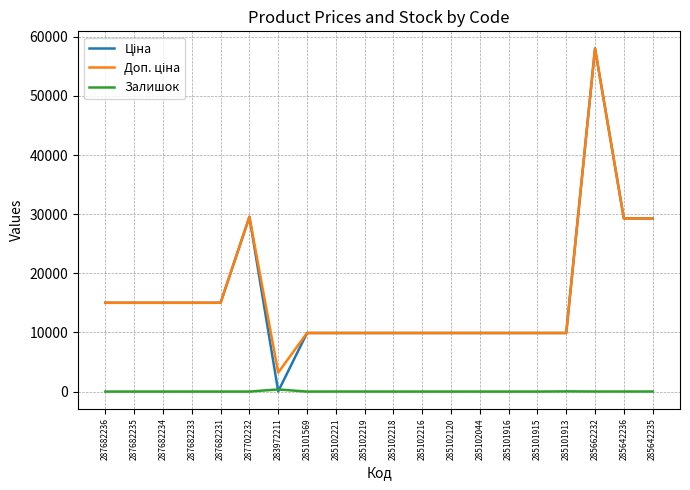

What is the greatest value displayed?

58037.0